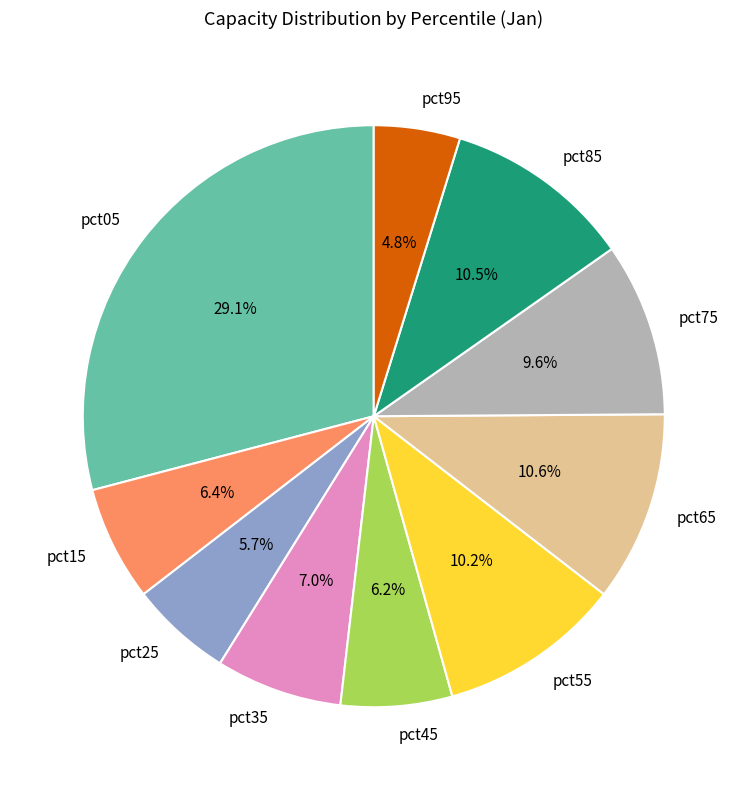

The pct85 slice represents 1% of the pie. True or false?

False